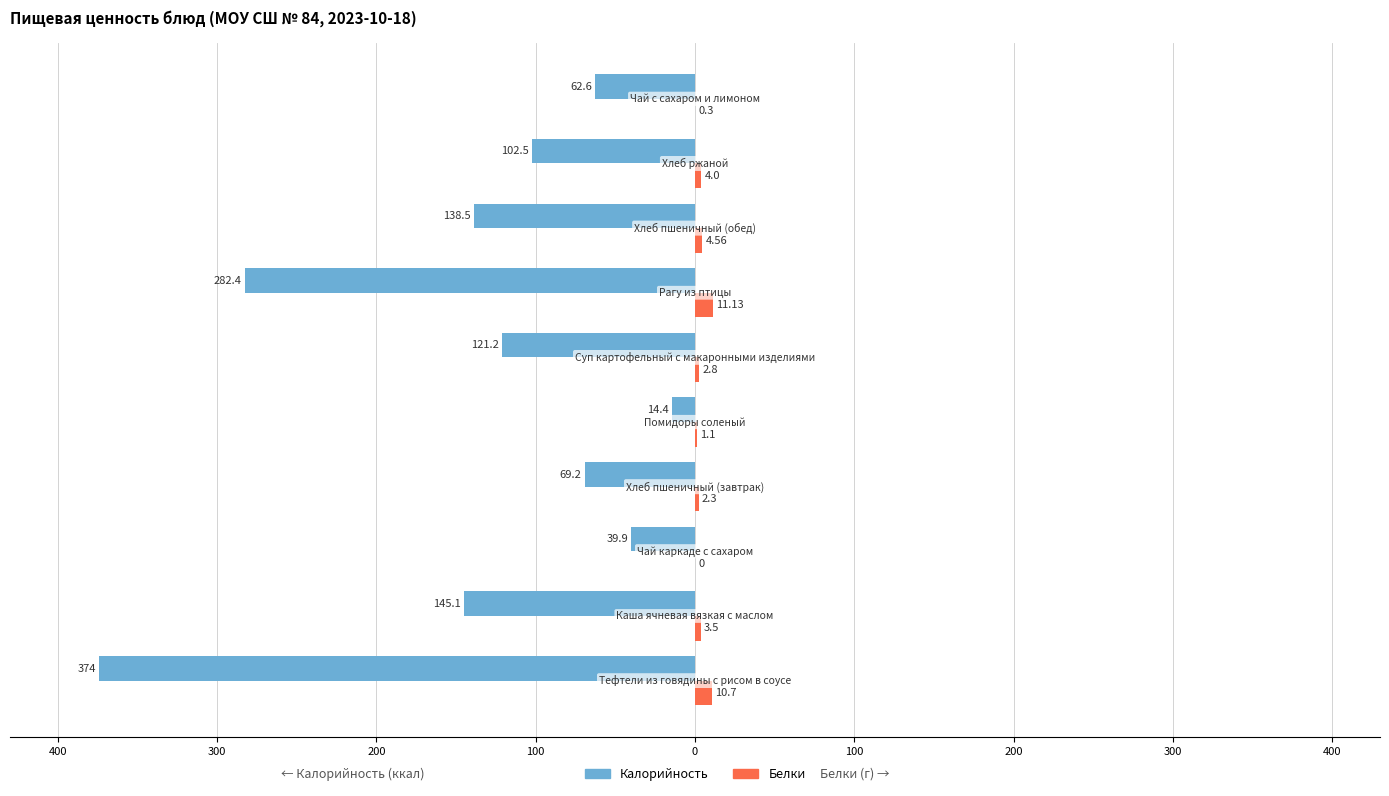

What are all the series names shown in the legend?

Калорийность, Белки